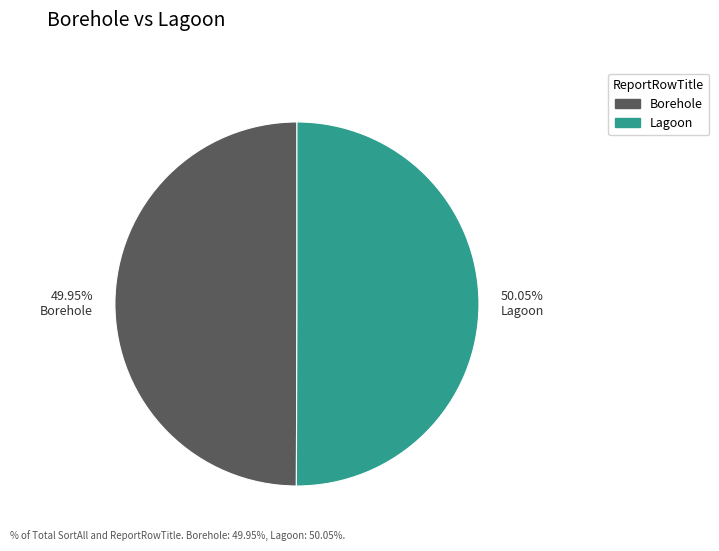

Does any single category account for the majority?

Yes